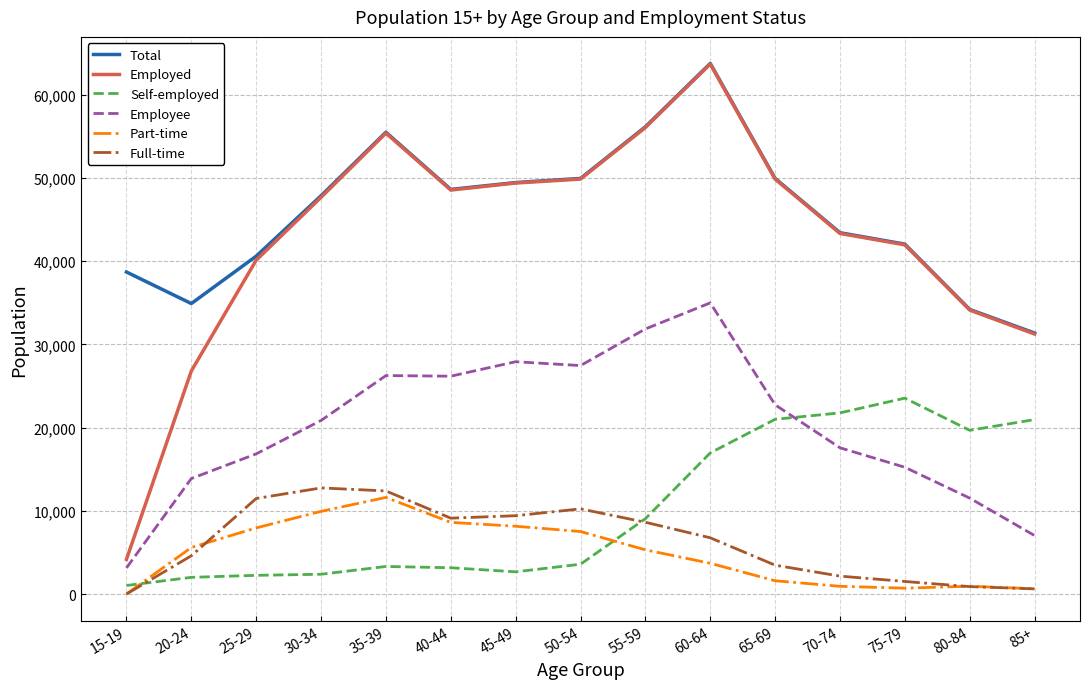

What position from the left is 30-34?

4